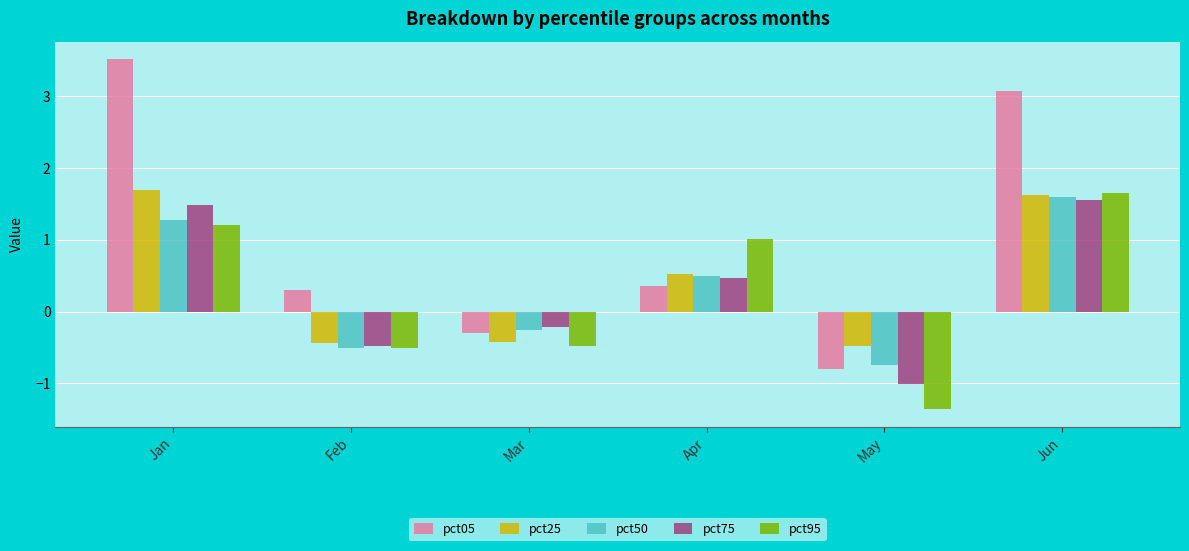

What is the value of the pct05 bar at the 1st from the left?

3.5